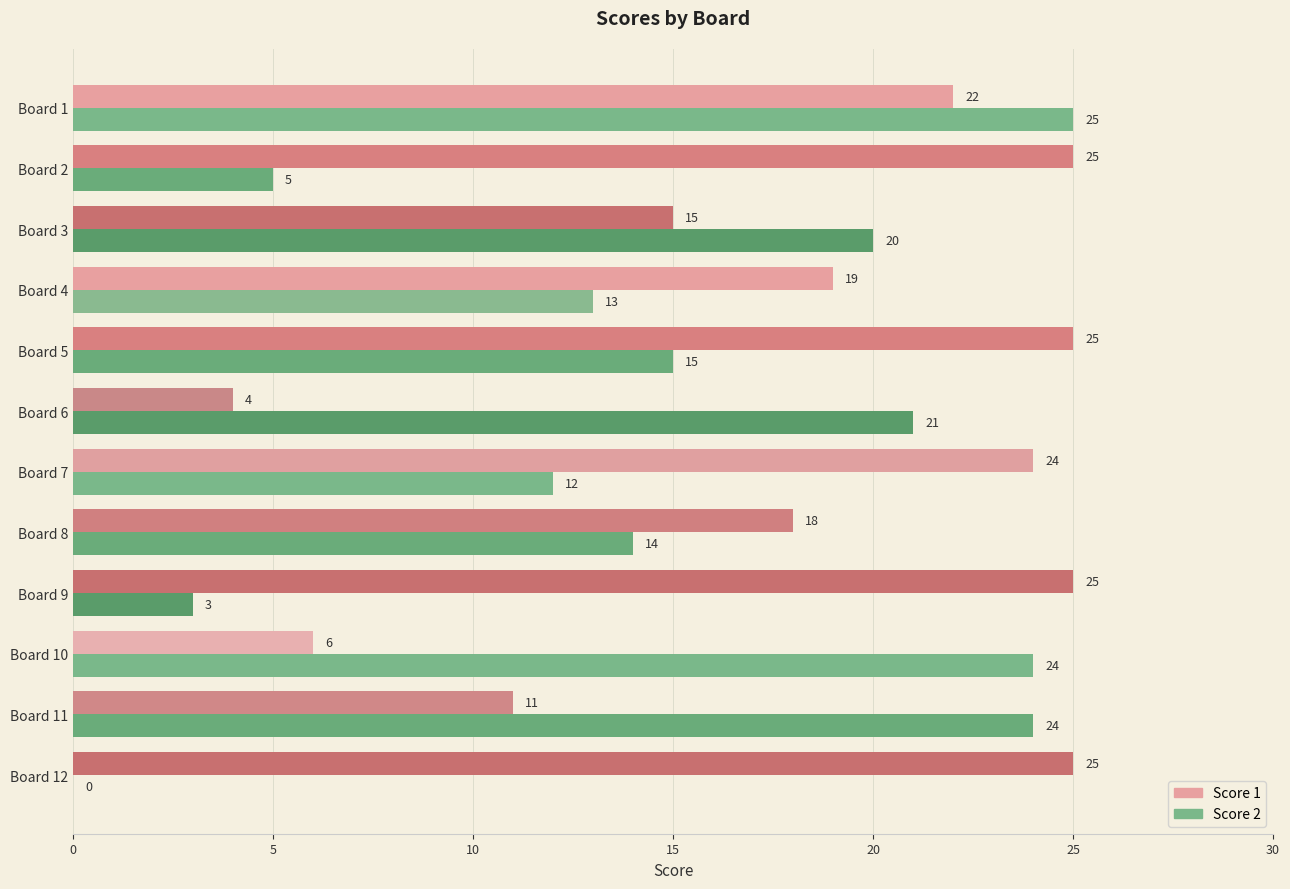

What is the maximum value shown in the chart?

25